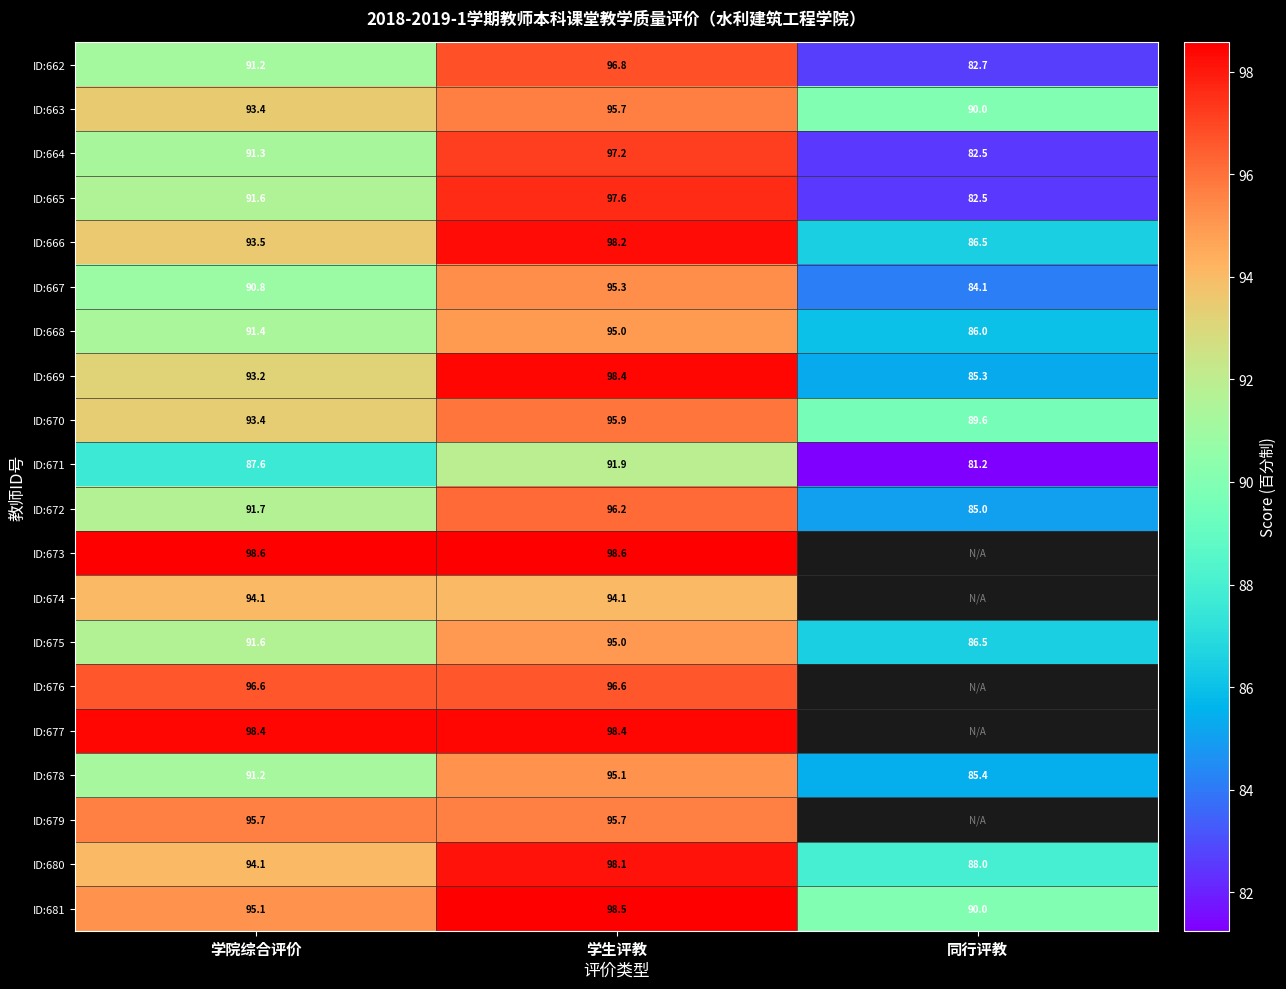

What is the highest value of the ID:668 series?

95.0